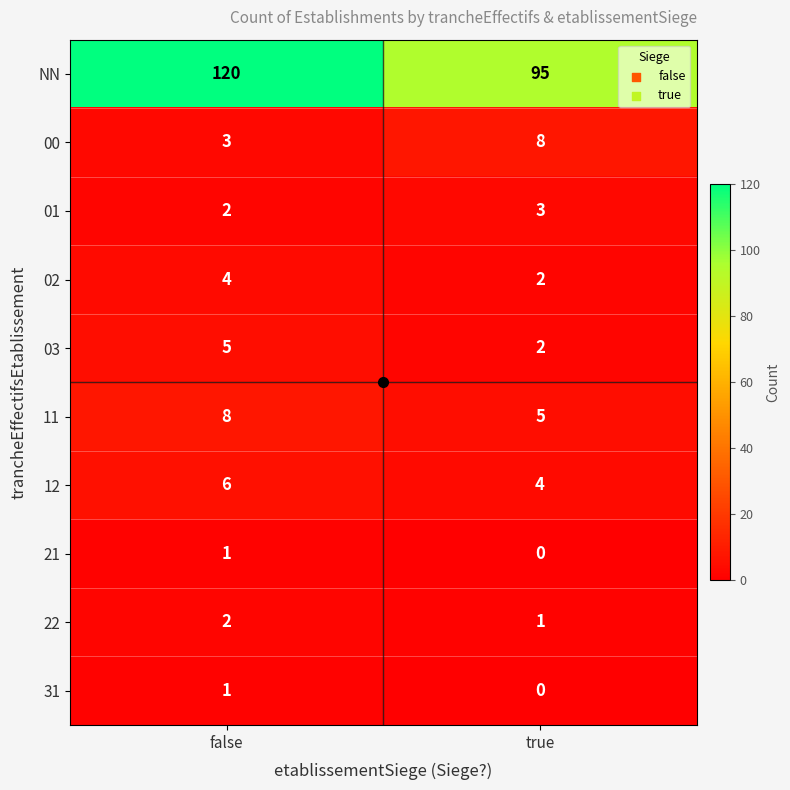

Which label corresponds to the largest value in the chart?

false